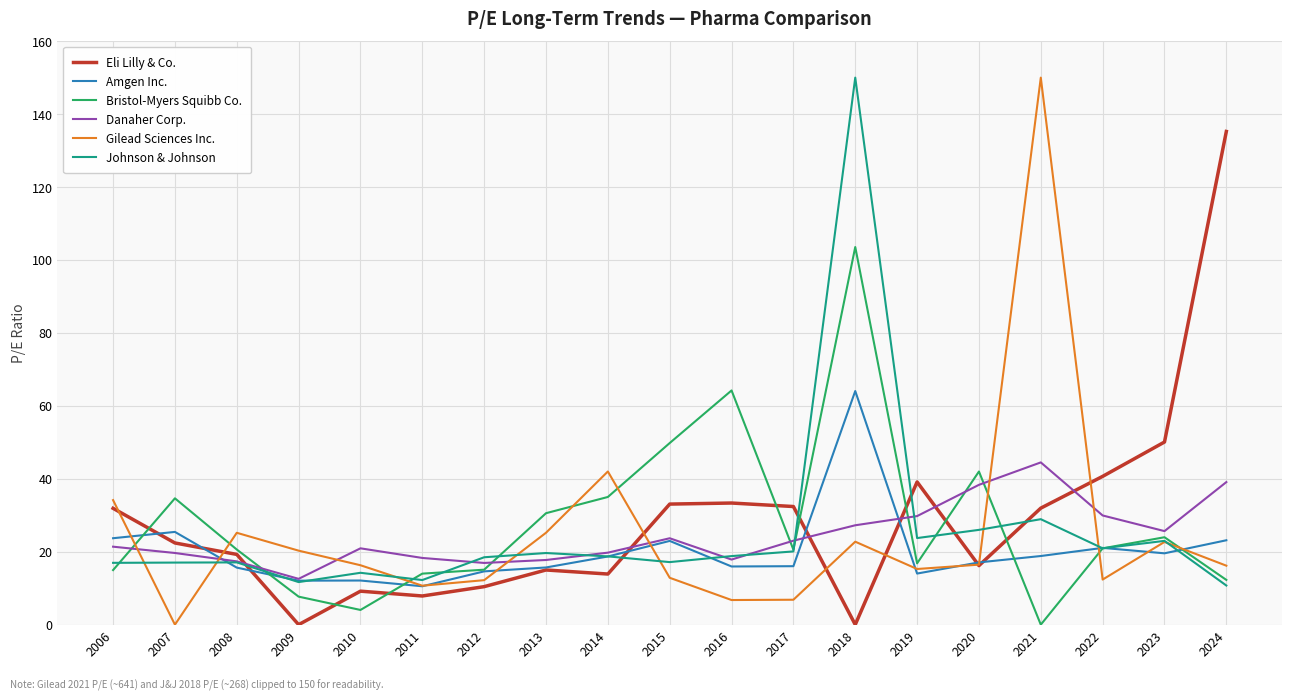

The value of Gilead Sciences Inc. at 2018 is 36.7. True or false?

False